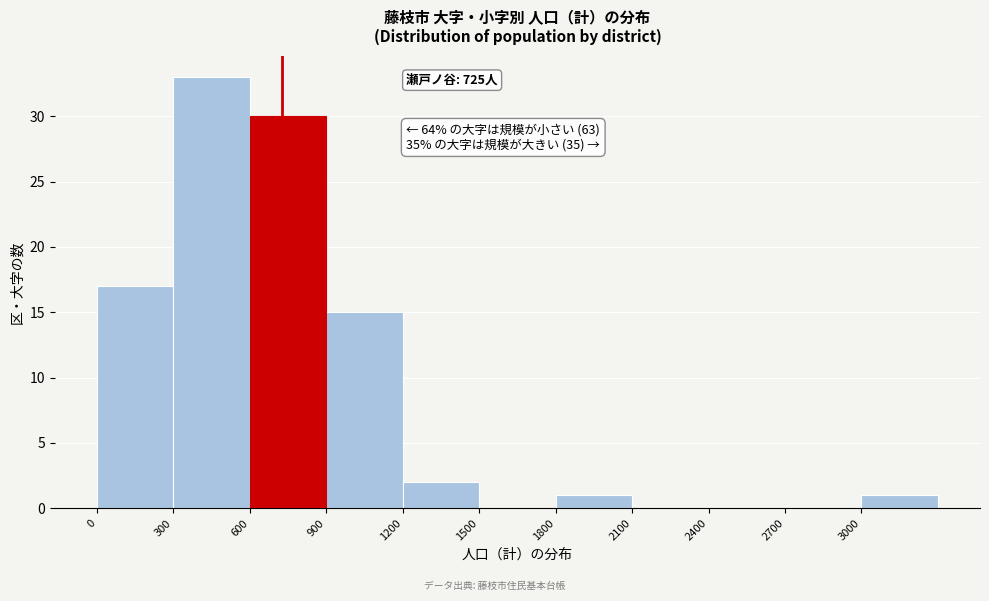

Over which range of the x-axis is the bar tallest?

300 to 600